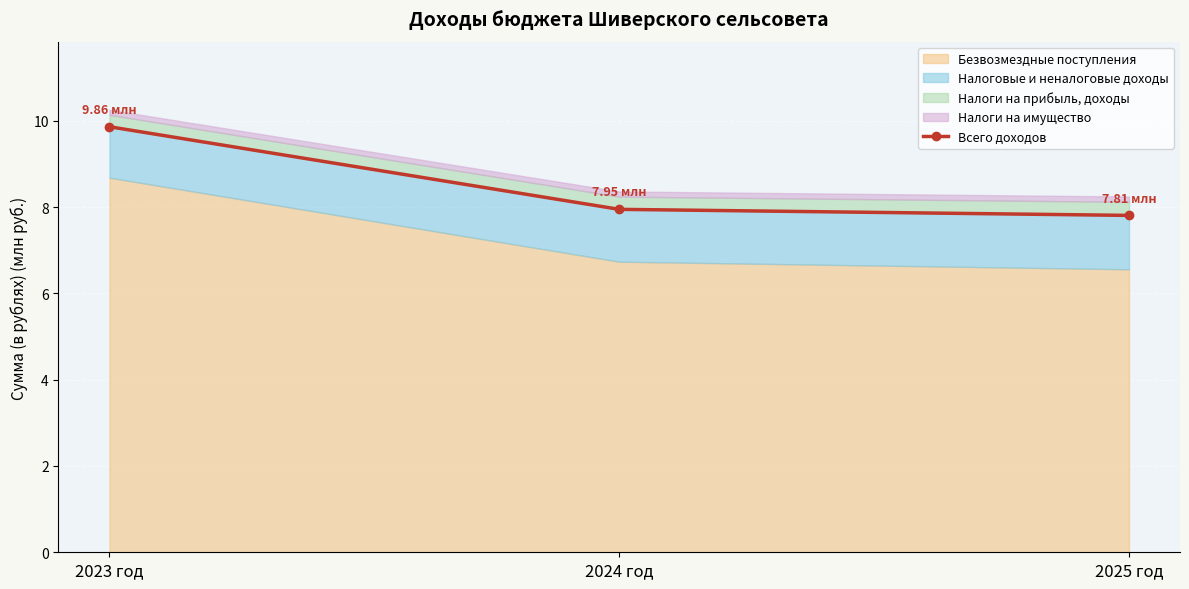

What is the average value?

8.5